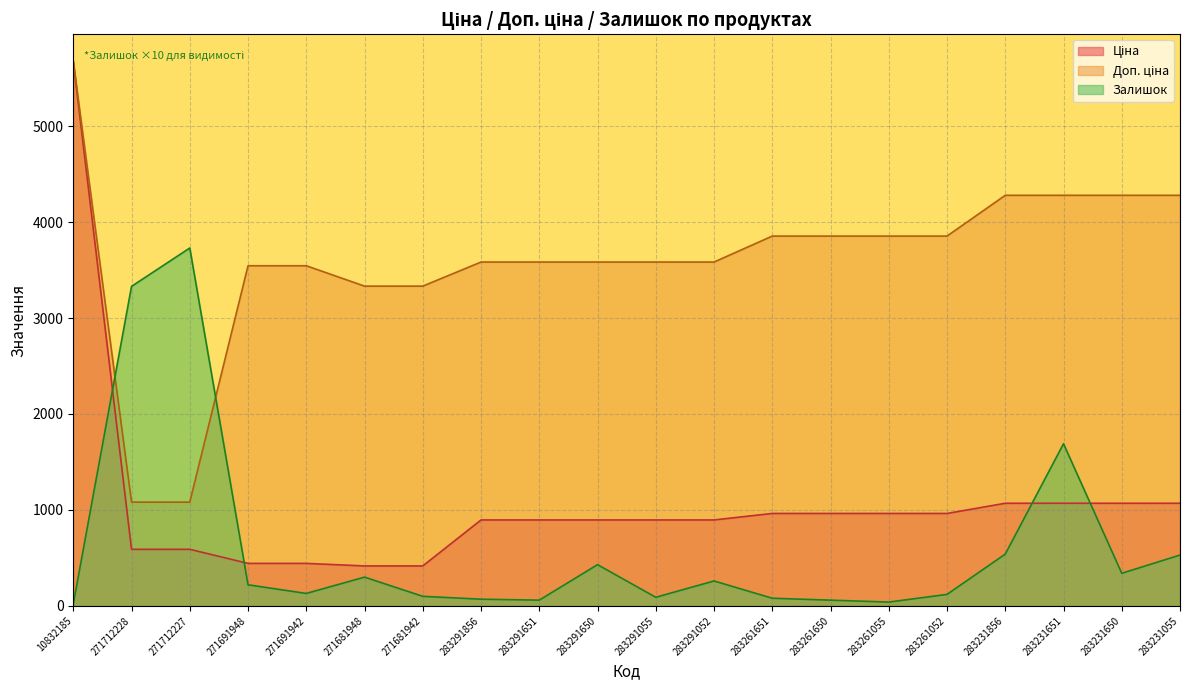

True or false: Залишок and Ціна intersect in this chart.

True